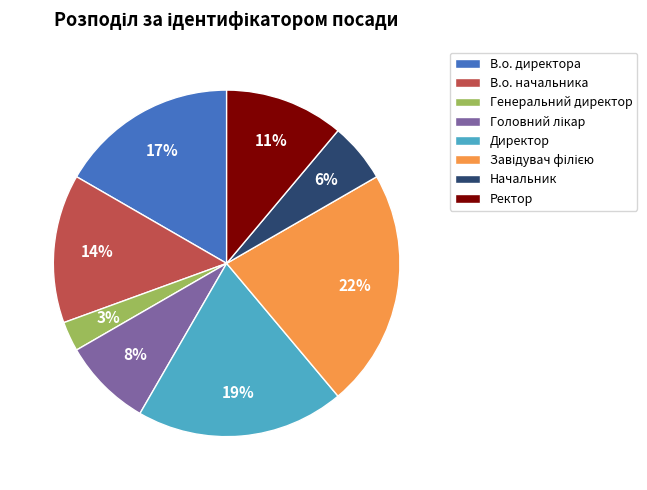

What is the smallest slice in the pie chart?

Генеральний директор